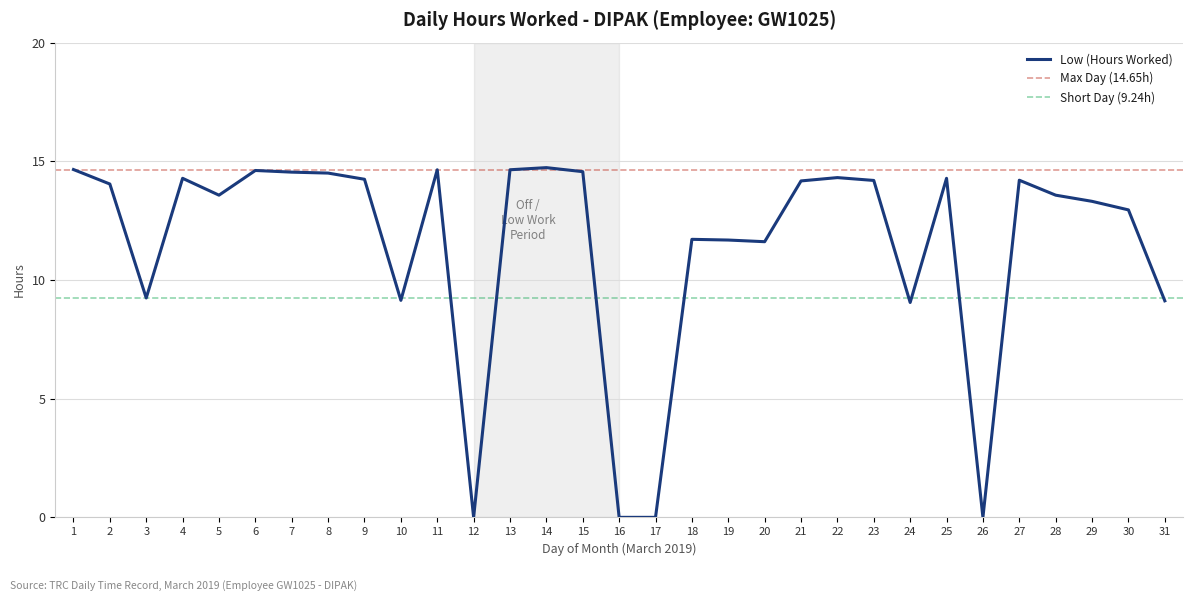

How many points are higher than both their immediate neighbors (excluding endpoints)?

8